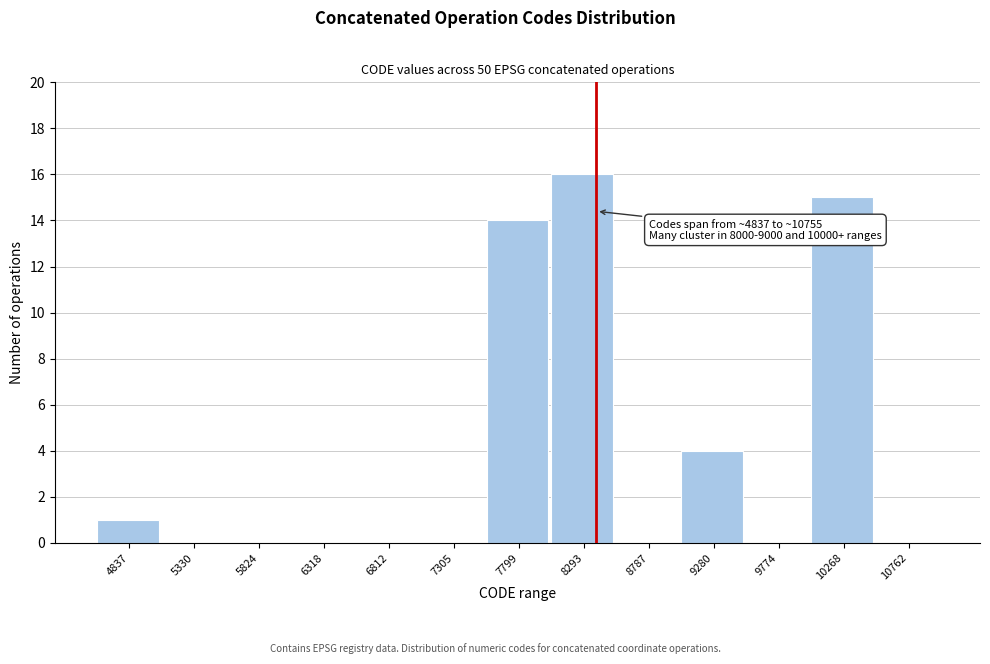

Reading left to right, transcribe all the data shown in this chart.

4837=1	5330=0	5824=0	6318=0	6812=0	7305=0	7799=14	8293=16	8787=0	9280=4	9774=0	10268=15	10762=0